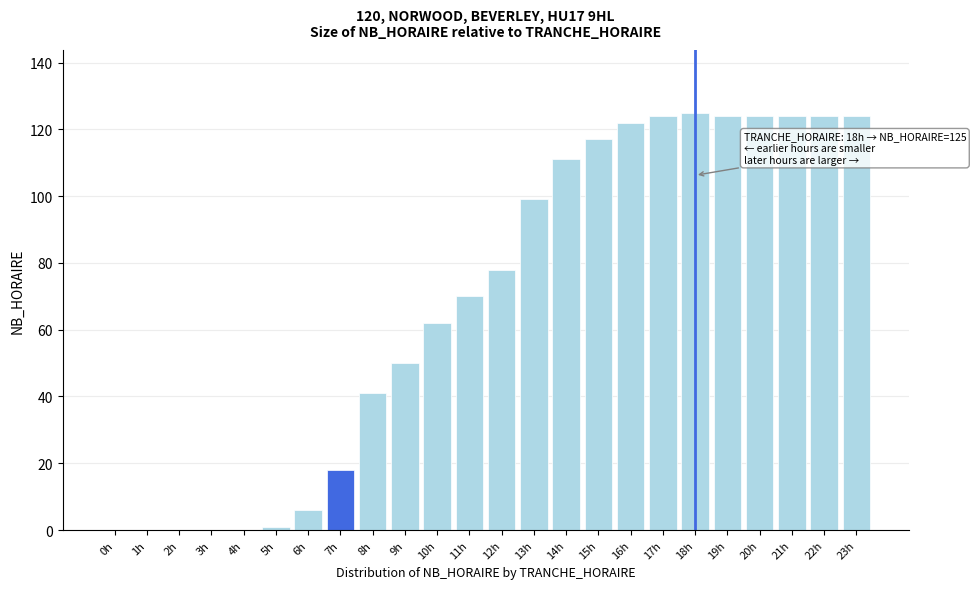

Reading left to right, what are all the values shown in this chart?

0h=0	1h=0	2h=0	3h=0	4h=0	5h=1	6h=6	7h=18	8h=41	9h=50	10h=62	11h=70	12h=78	13h=99	14h=111	15h=117	16h=122	17h=124	18h=125	19h=124	20h=124	21h=124	22h=124	23h=124